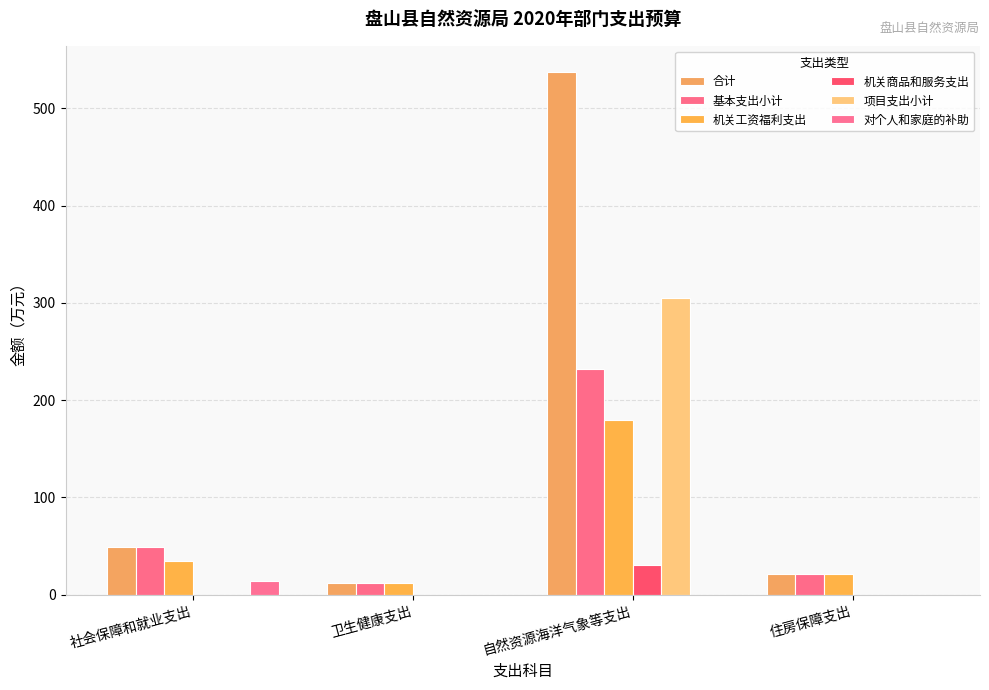

Is it true that 机关商品和服务支出 equals 0.2 at 社会保障和就业支出?

True